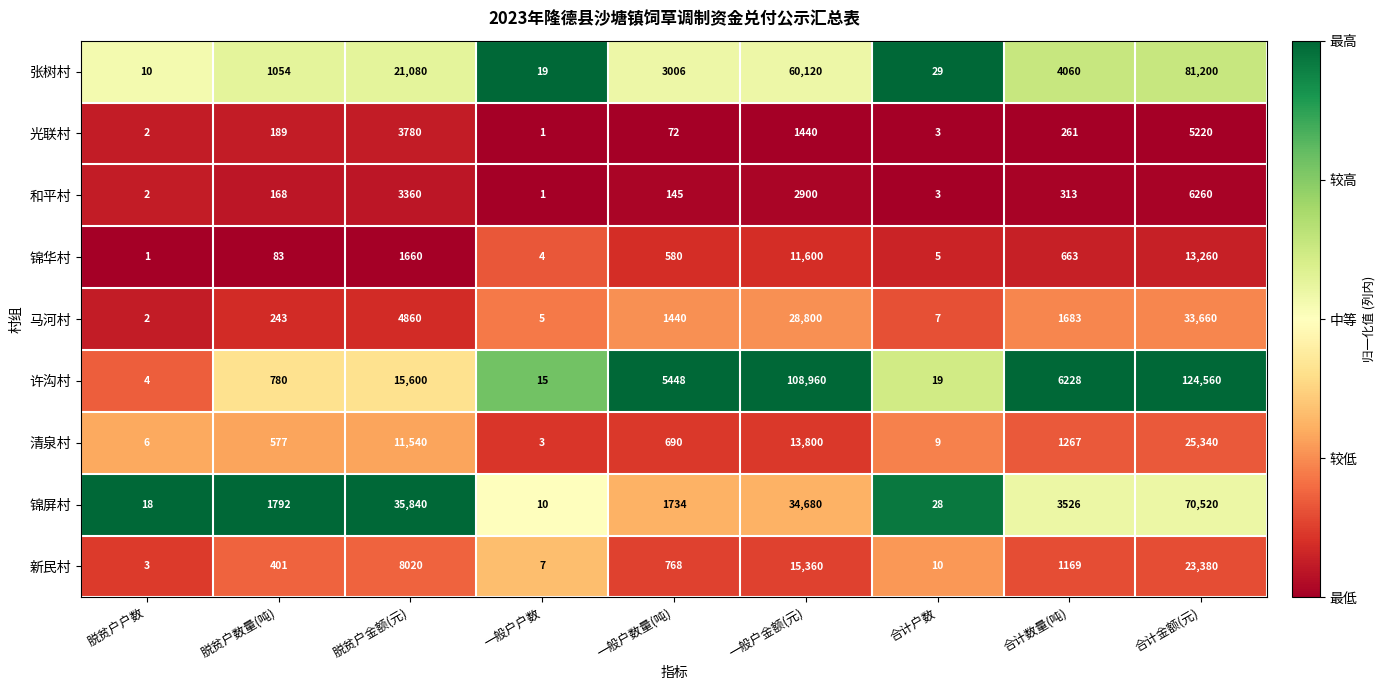

What value does the 光联村 series have at 合计金额(元), to the nearest 100?

5200